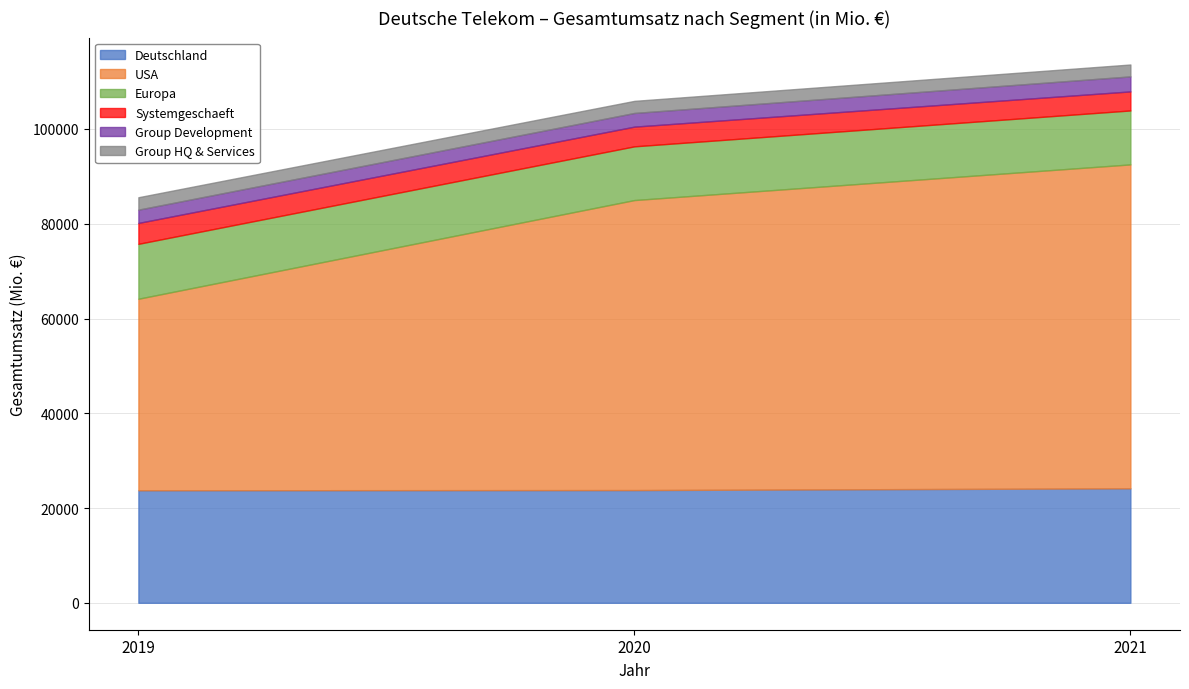

What are all the series names shown in the legend?

Deutschland, USA, Europa, Systemgeschaeft, Group Development, Group HQ & Services